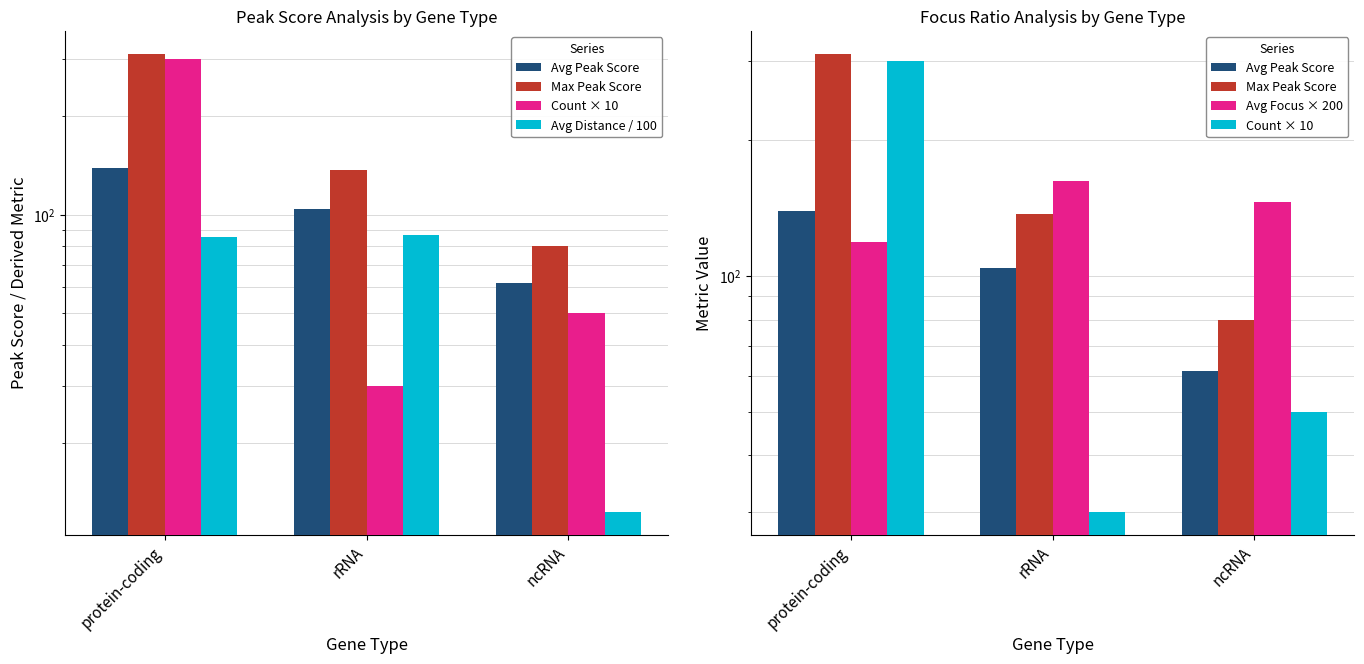

Which series has the largest range (max minus min)?

Count × 10